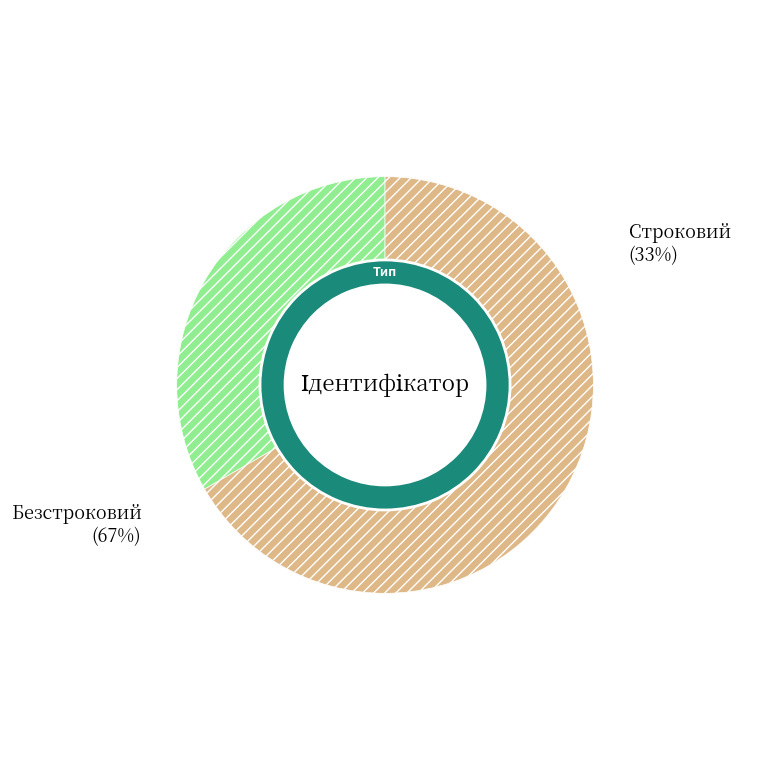

True or false: Строковий accounts for 33% of the total.

True